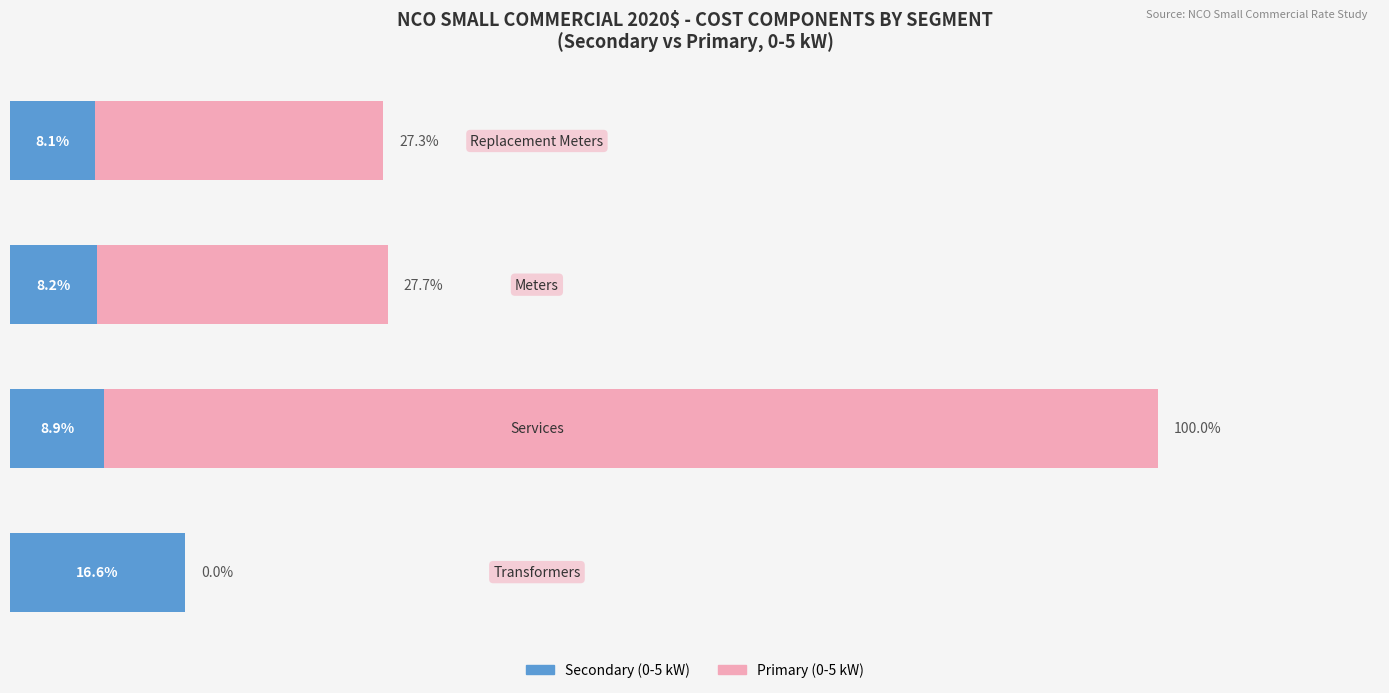

What are all the series names shown in the legend?

Secondary (0-5 kW), Primary (0-5 kW)